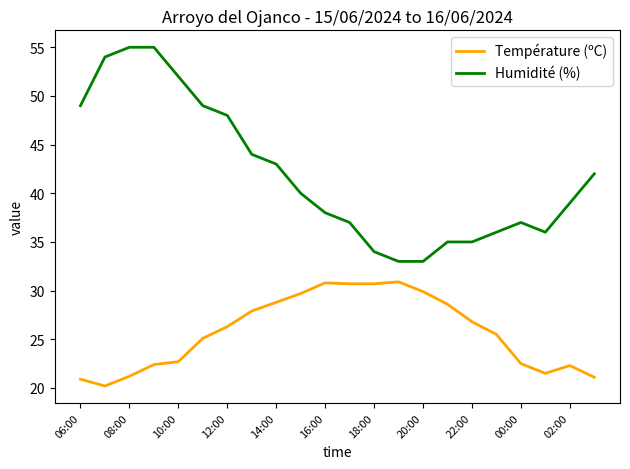

Which series has the widest spread of values?

Humidité (%)